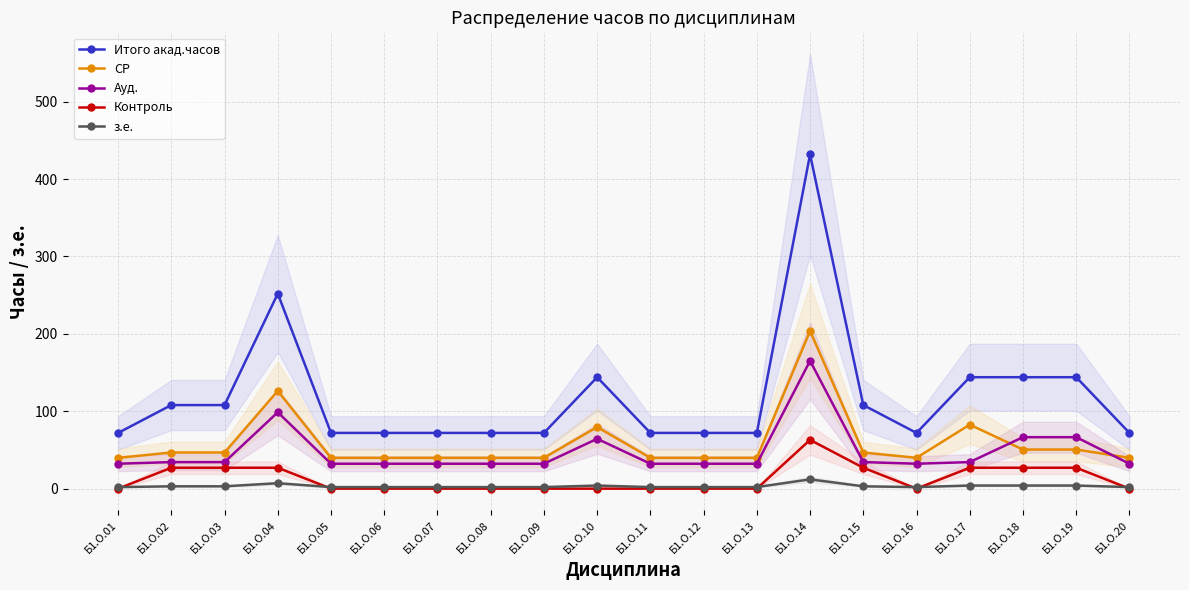

How many series are shown in this chart?

5